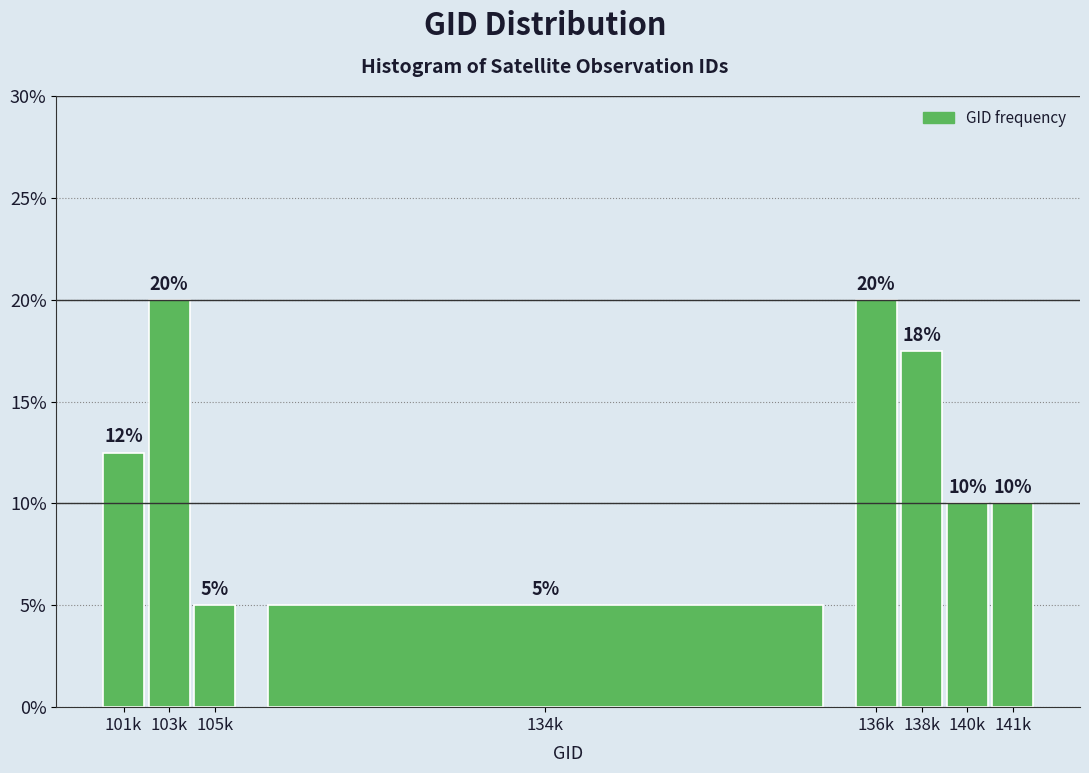

What is the value of the 7th bar from the left?

10.0